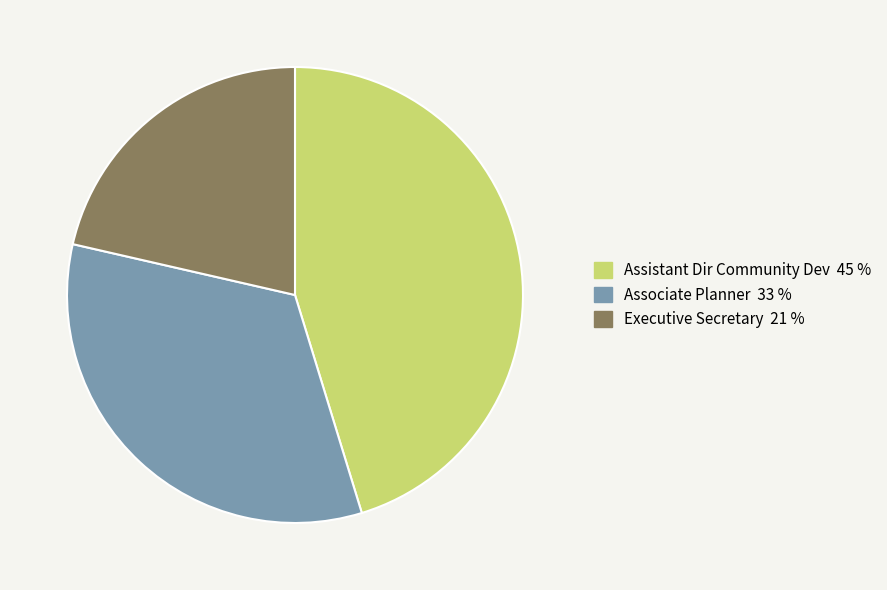

Count the number of slices in the pie.

3